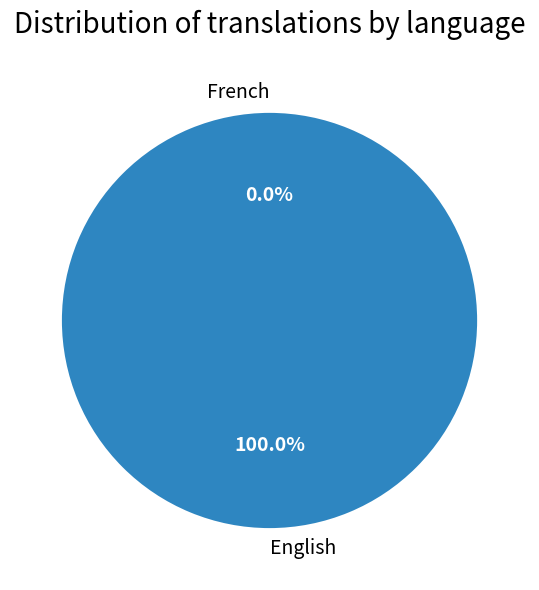

What percentage is the English slice, to the nearest percent?

100%